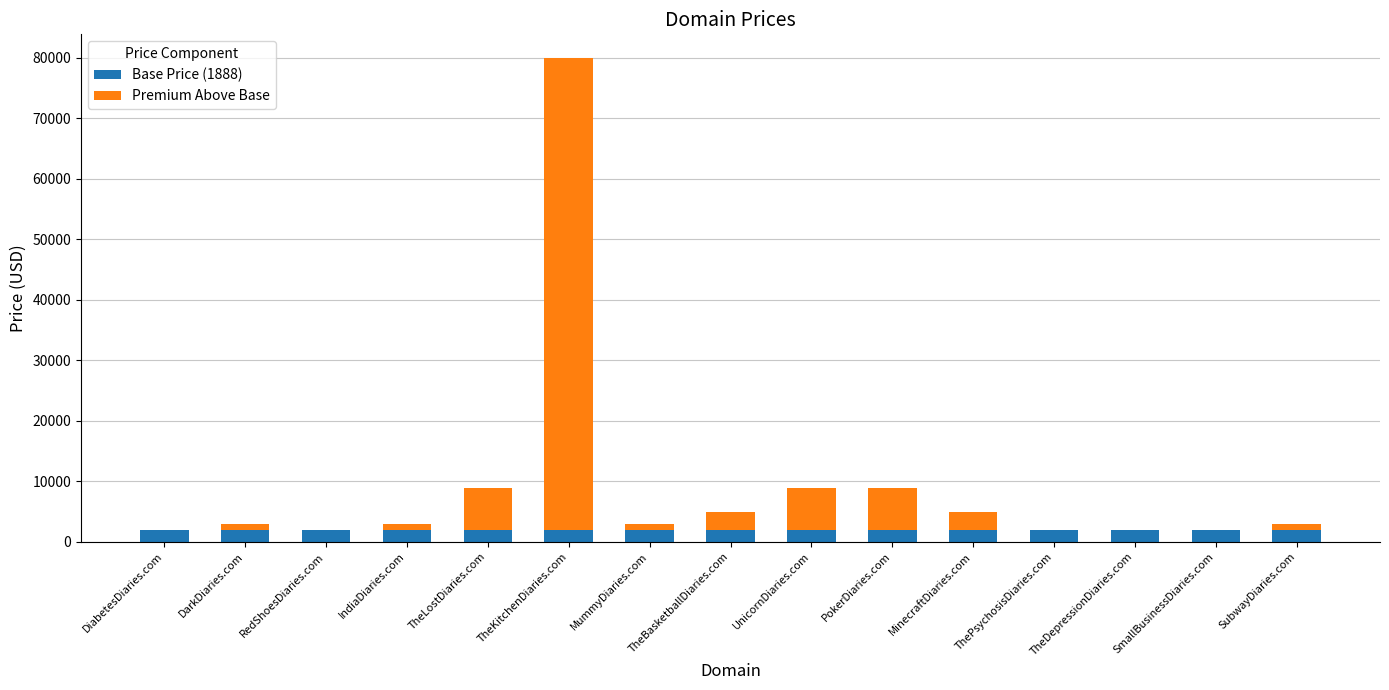

At which category is the sum across all series the highest?

TheKitchenDiaries.com